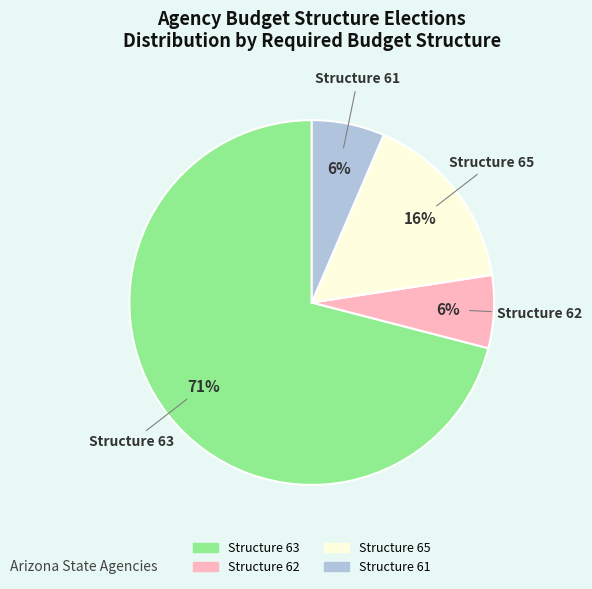

Combined, do Structure 62 and Structure 63 account for over 50%?

Yes